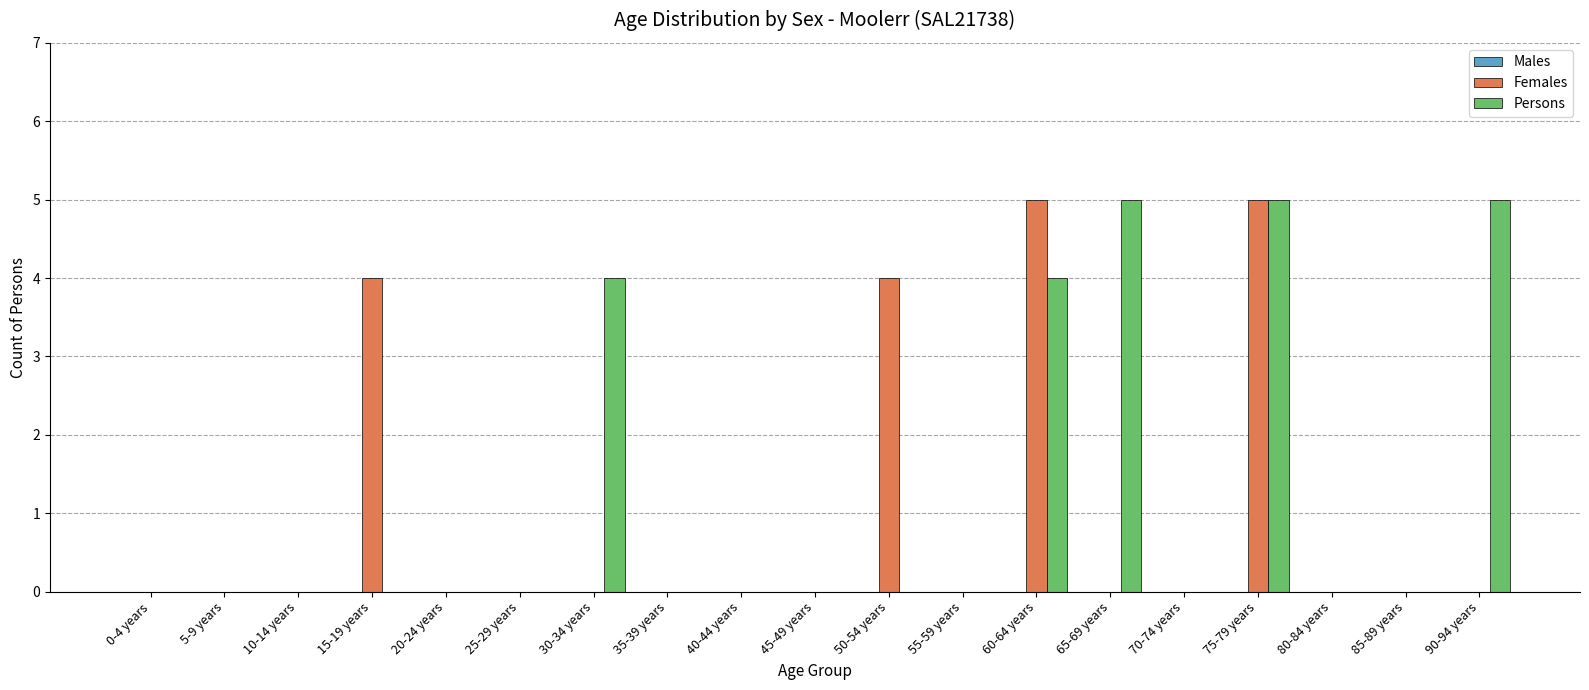

Is the value of Persons at 70-74 years greater than the value of Females at 50-54 years?

No